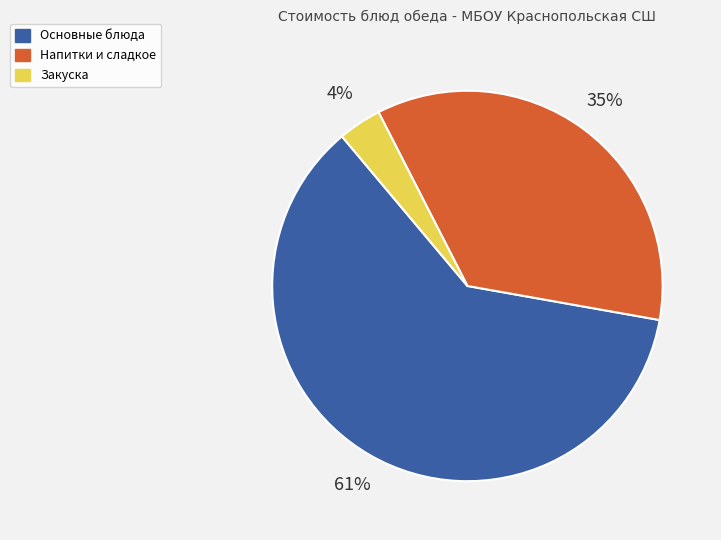

Which slice is the largest?

Основные блюда